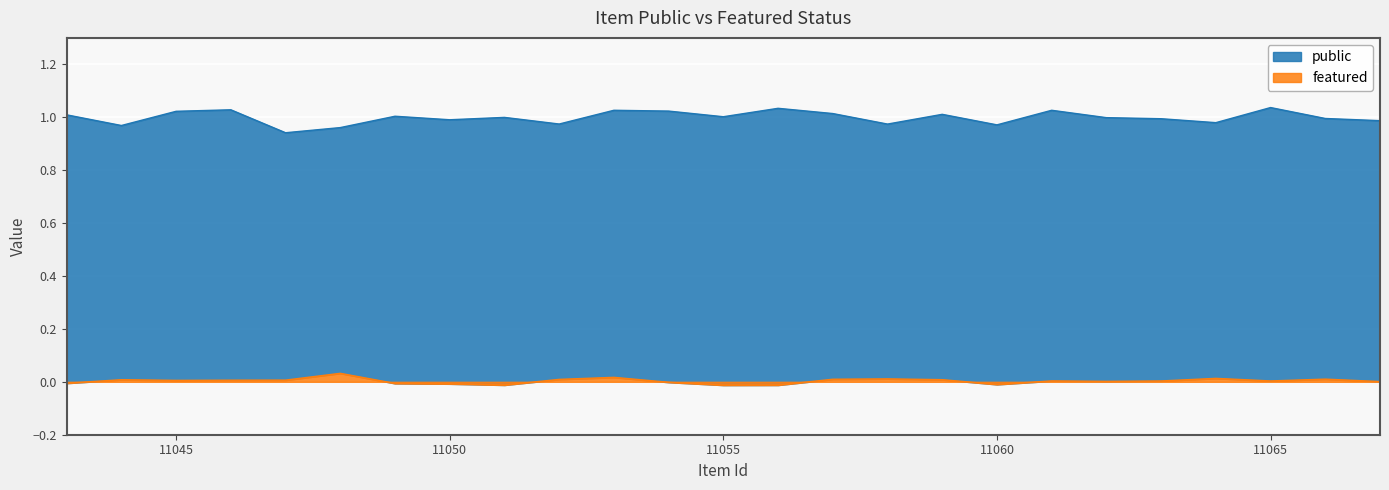

Between 11044 and 11062, which series saw the biggest shift?

public